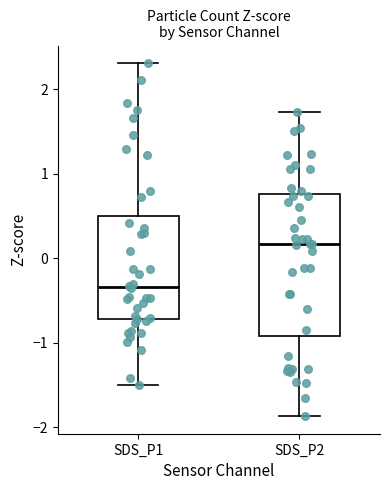

Reading left to right, read every box against the y-axis: the position of its median line, the range the box covers, and the ends of its whiskers. The values are not printed on the chart, so give them approximately, as read against the axis.

SDS_P1: median -0.3, box -0.7 to 0.5, whiskers -1.5 to 2.3
SDS_P2: median 0.2, box -0.9 to 0.8, whiskers -1.9 to 1.7